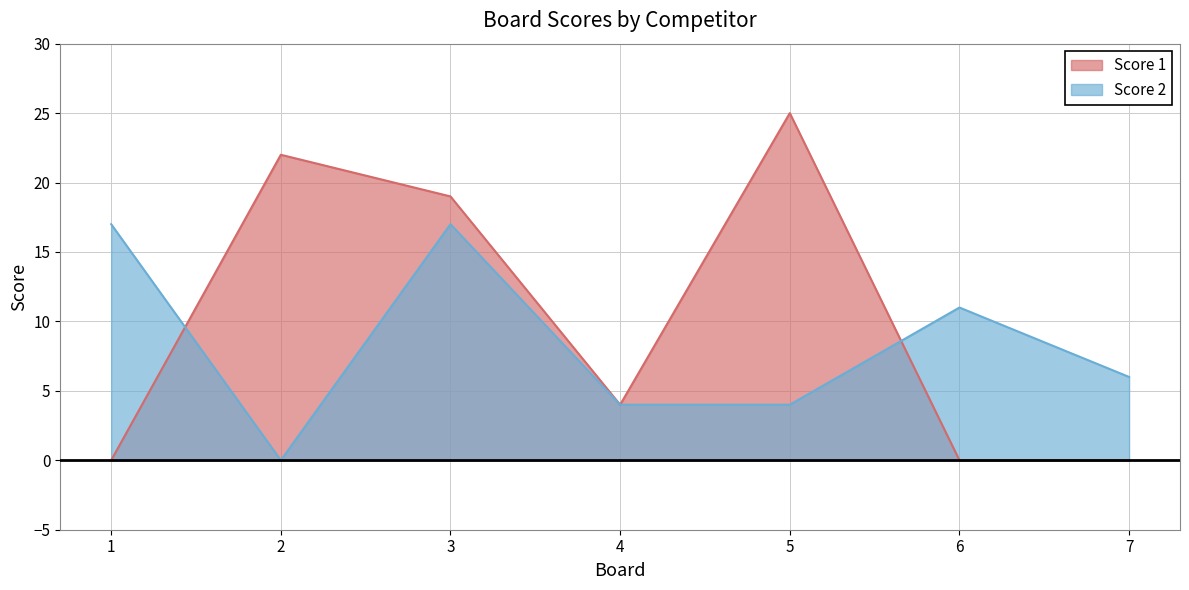

True or false: Score 2 has a value of 17 at 3.

True